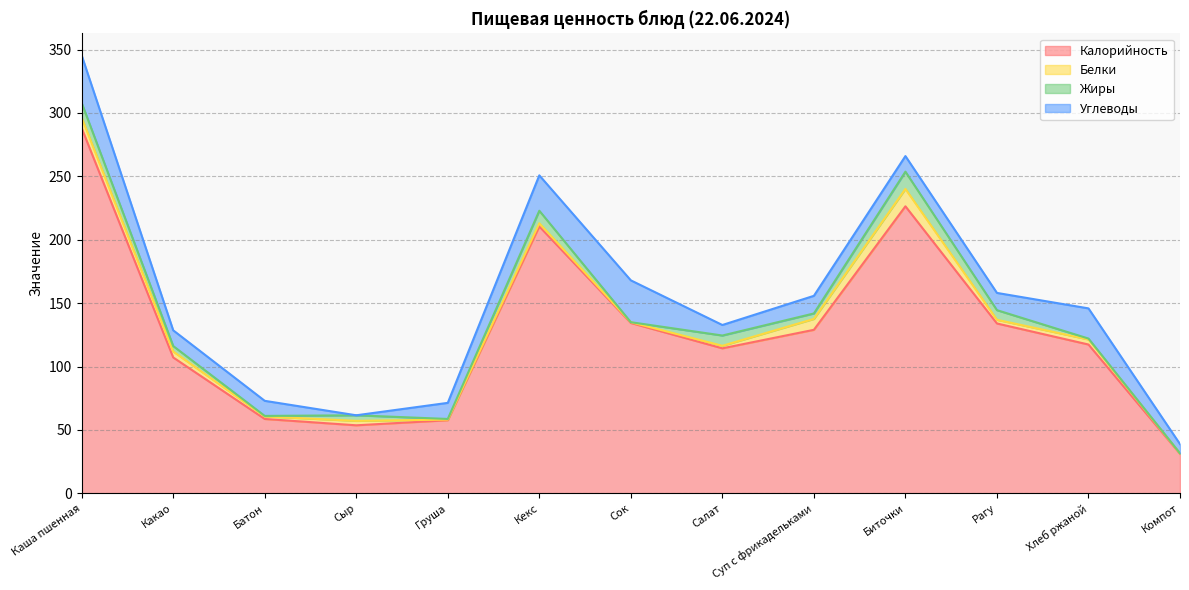

Does the chart have visible grid lines?

Yes